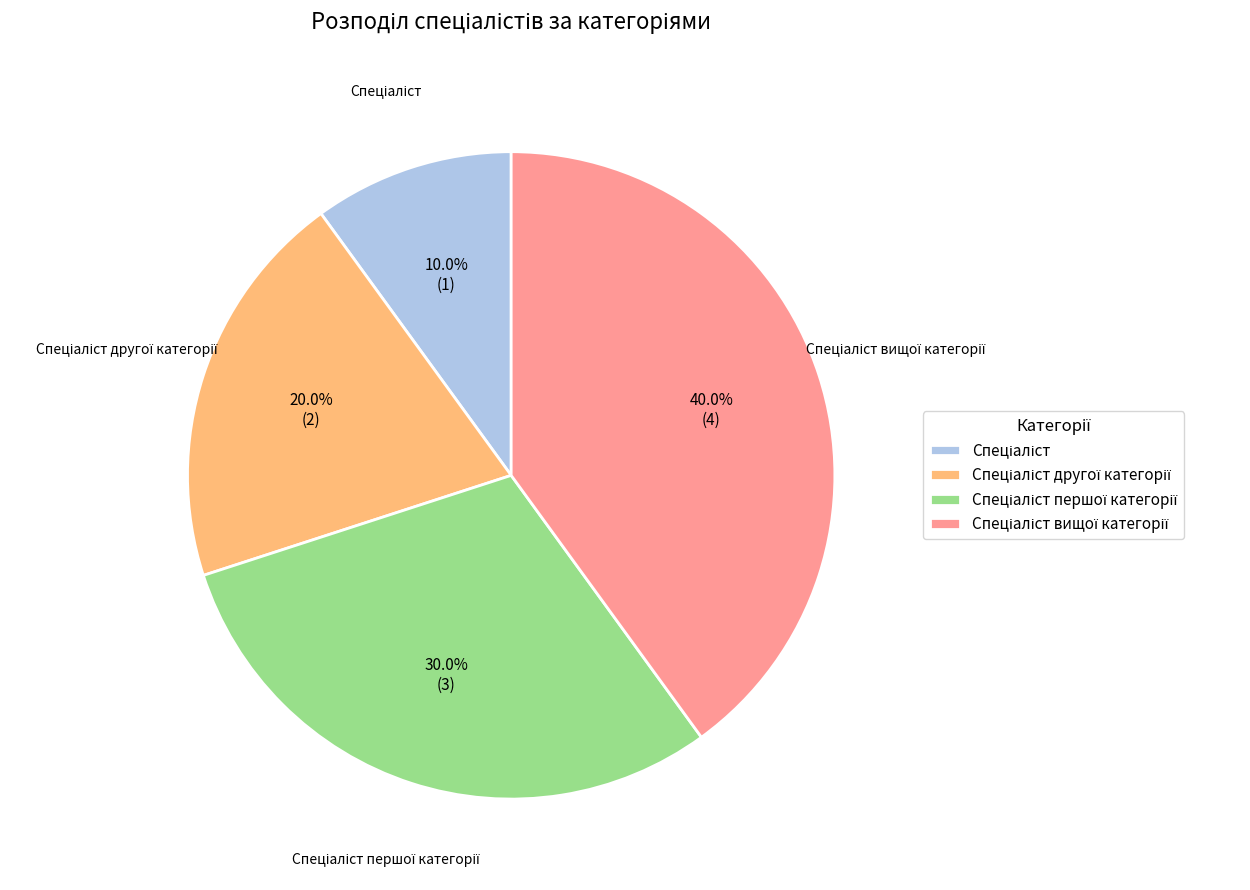

Does any single category account for the majority?

No